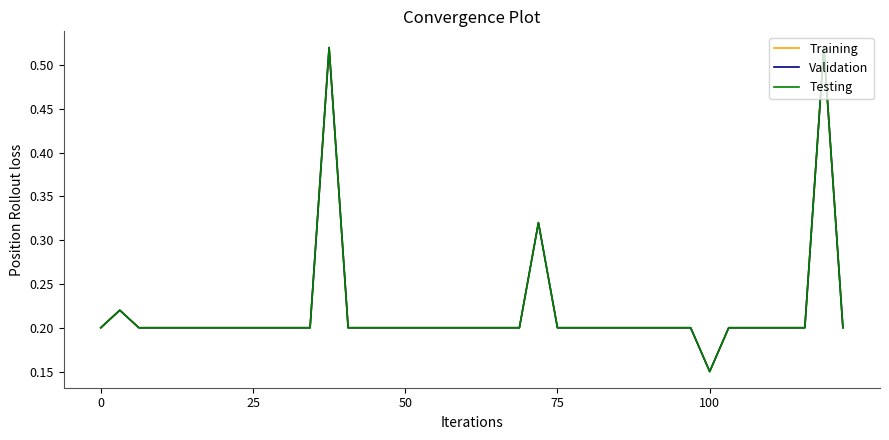

True or false: Validation and Training intersect in this chart.

False